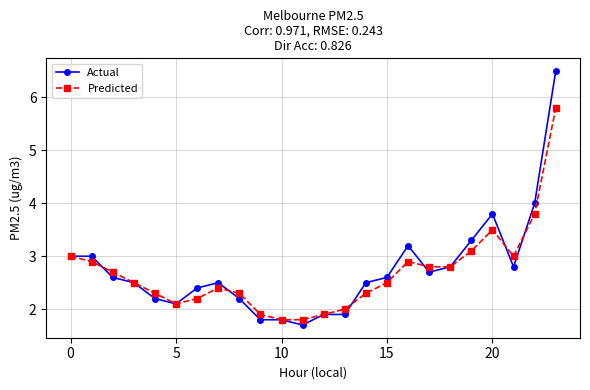

What is the value of the Actual point at the 13th from the left?

1.9